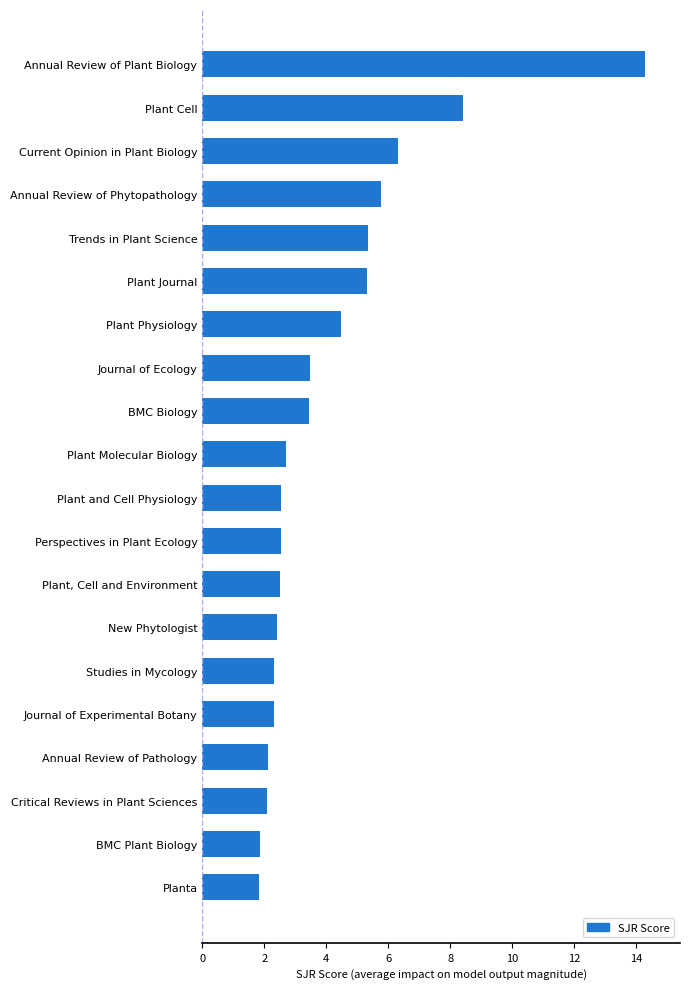

Count the number of categories in the chart.

20